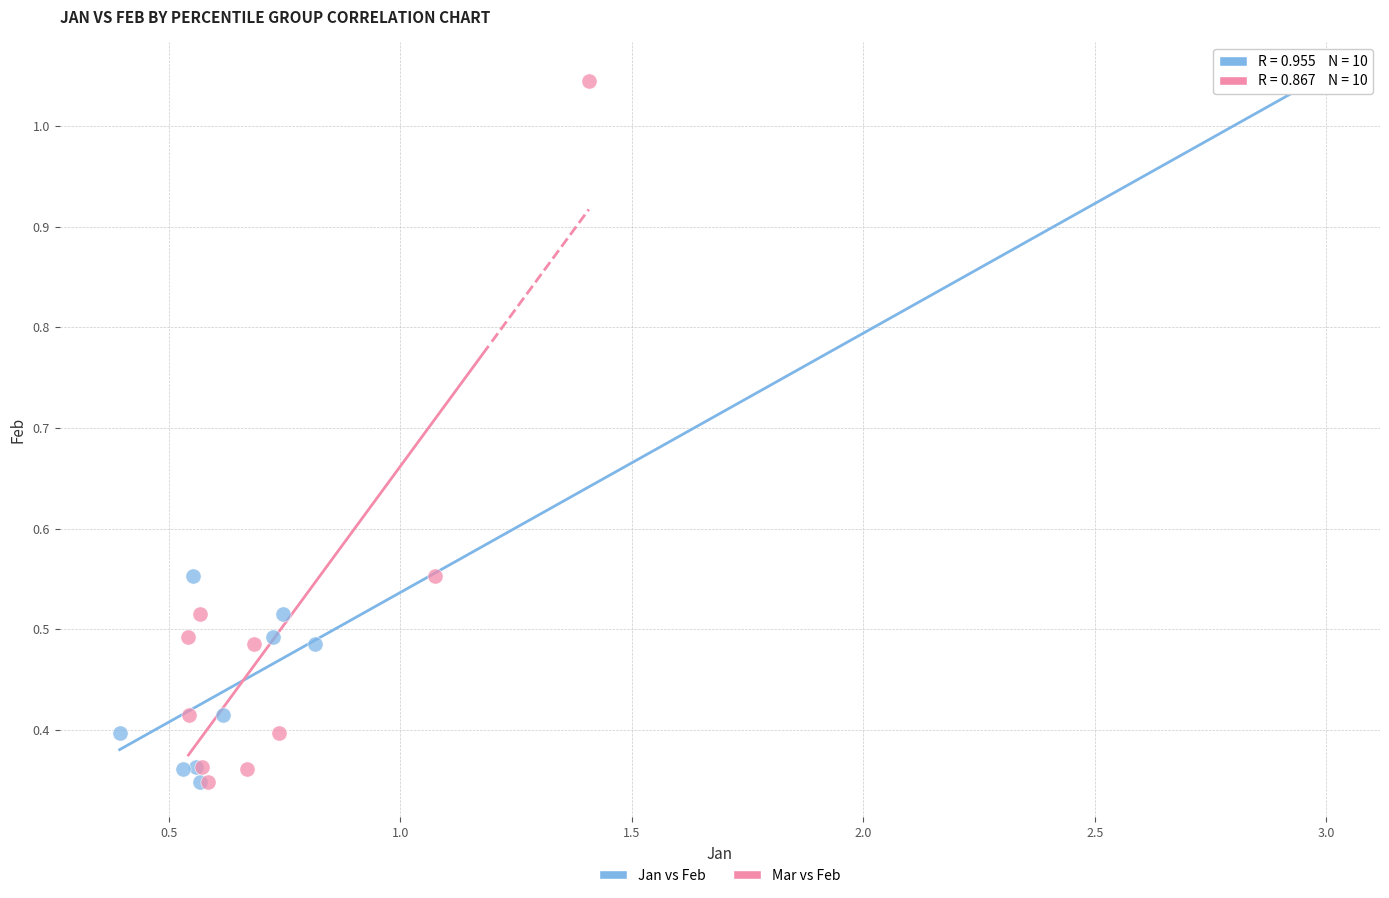

What are all the series names shown in the legend?

Jan vs Feb, Mar vs Feb